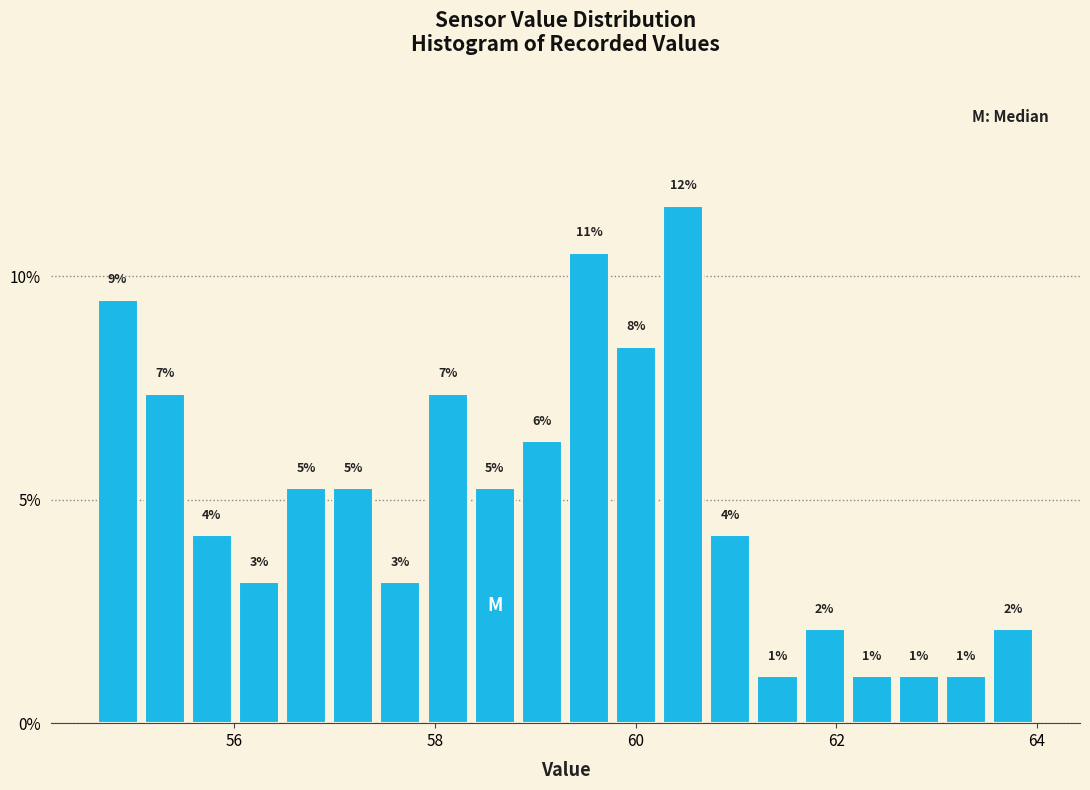

Read against the x-axis, roughly where is the centre of the tallest bar?

60.4